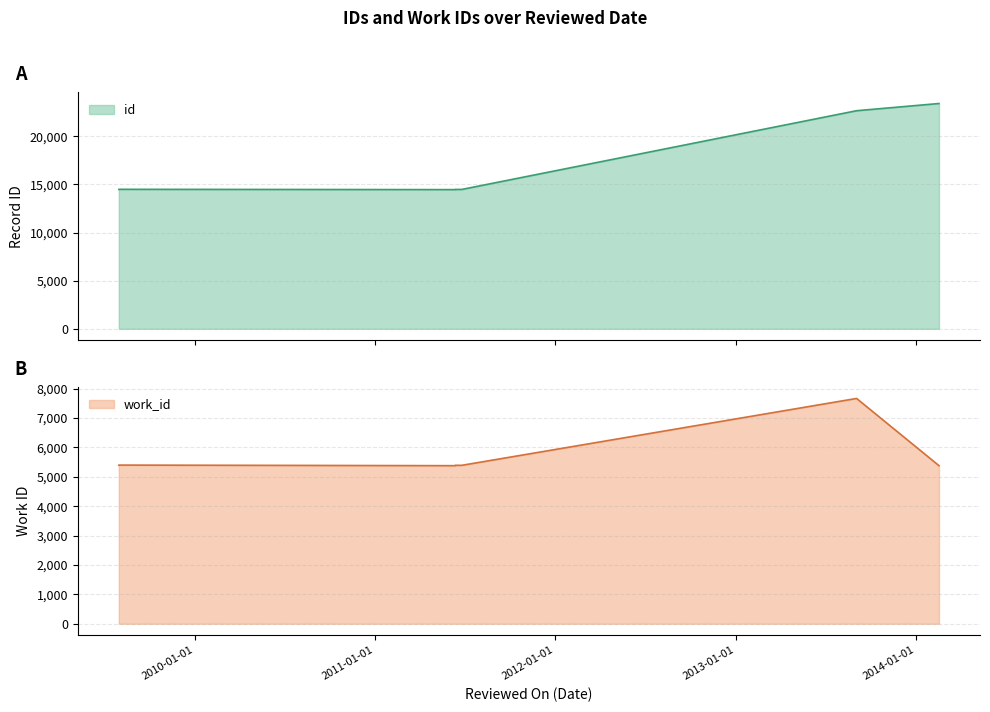

Rank the series by their average value, from highest to lowest.

id, work_id